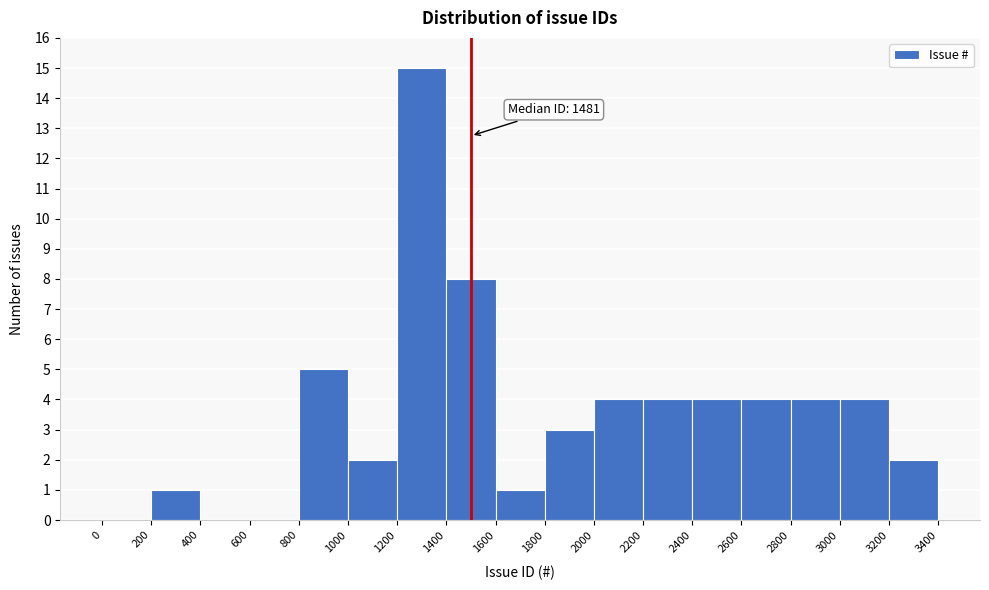

Over which range of the x-axis is the bar tallest?

1200 to 1400